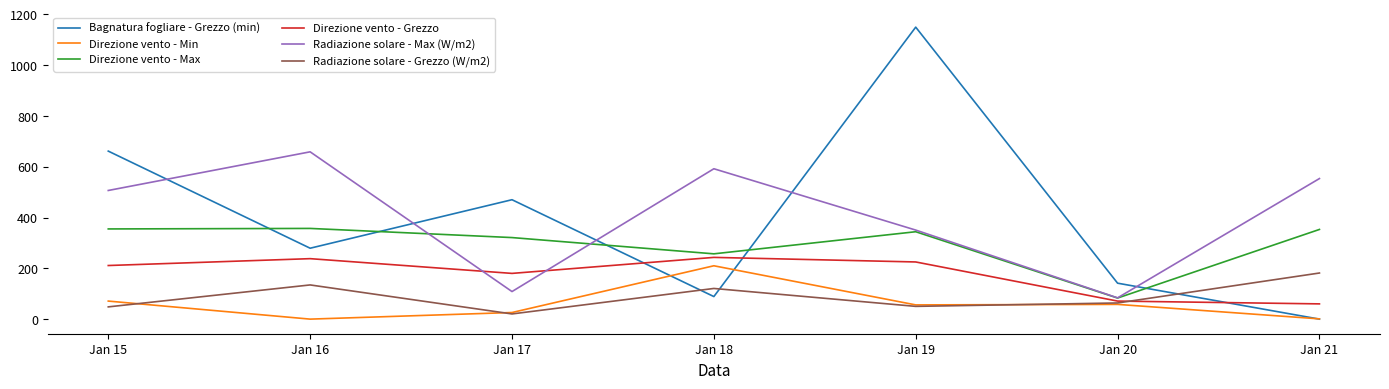

The value of Radiazione solare - Max (W/m2) at Jan 21 is 553.3. True or false?

True